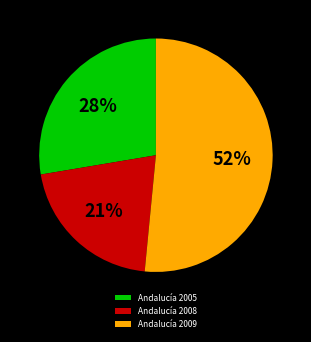

What is the largest slice in the pie chart?

Andalucía 2009